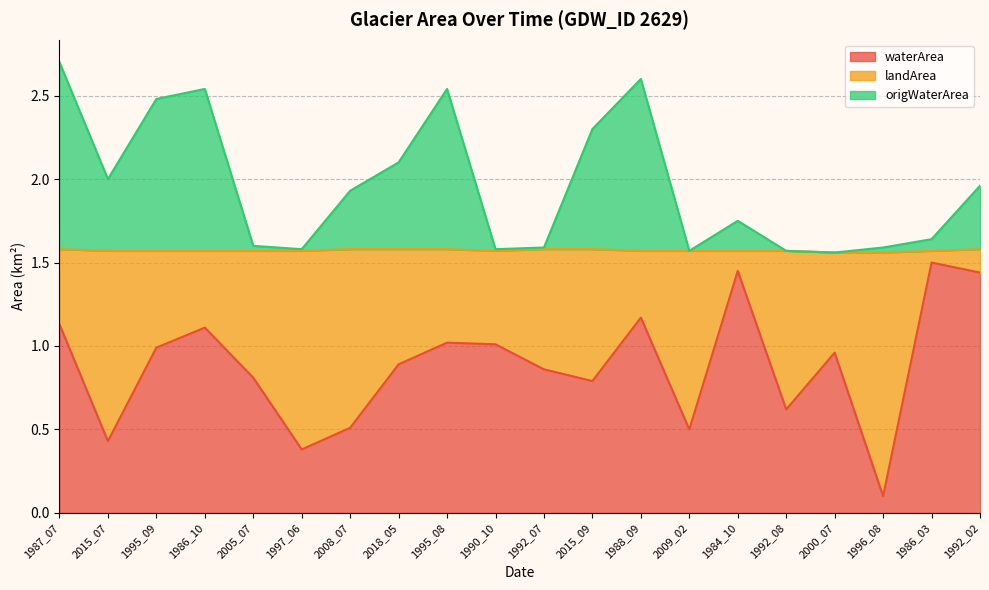

What is the difference between the highest and lowest values at 1995_09?

1.5